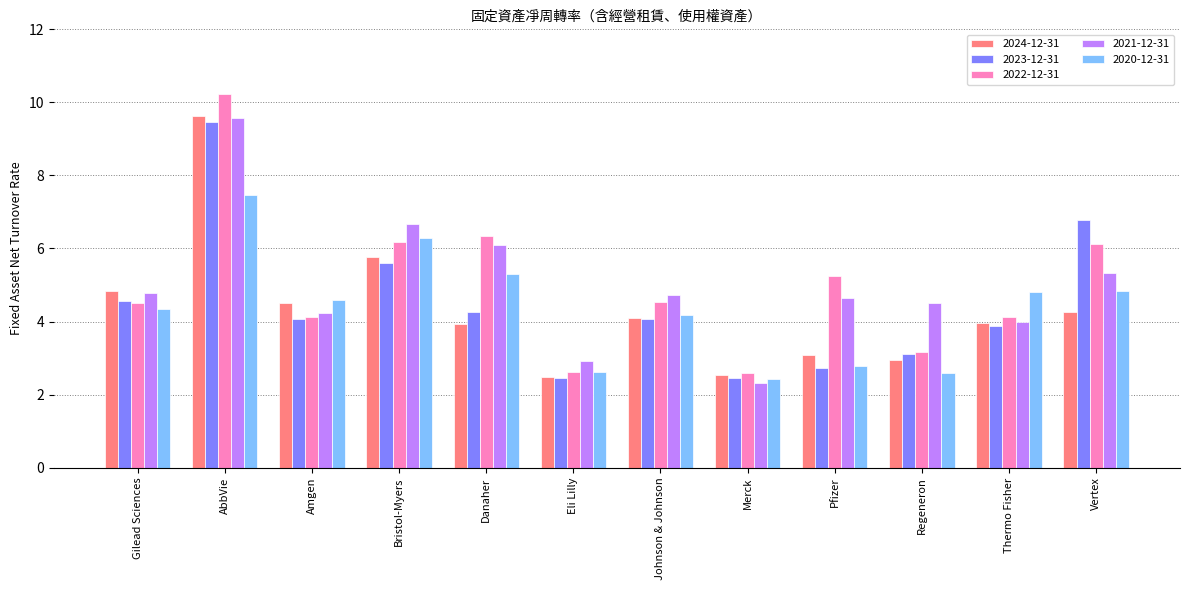

What is the label of the 9th bar from the right?

Bristol-Myers